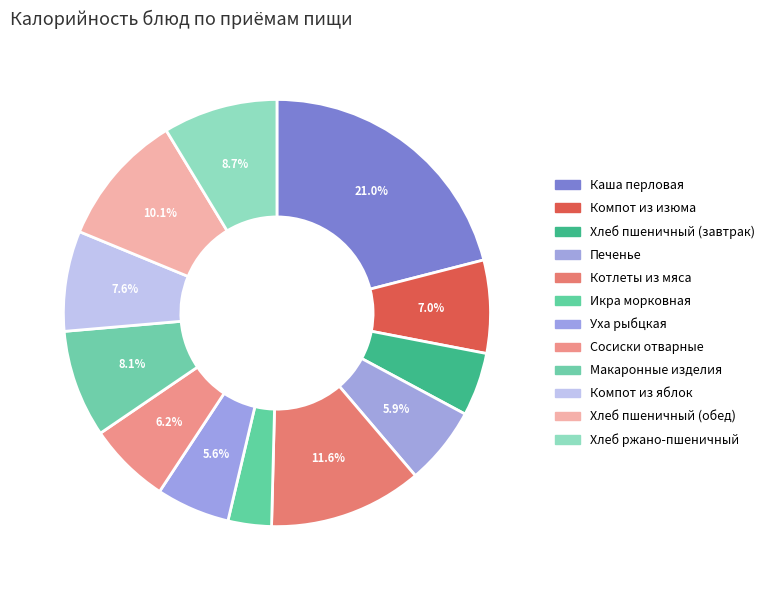

True or false: Хлеб пшеничный (завтрак) accounts for 5% of the total.

True